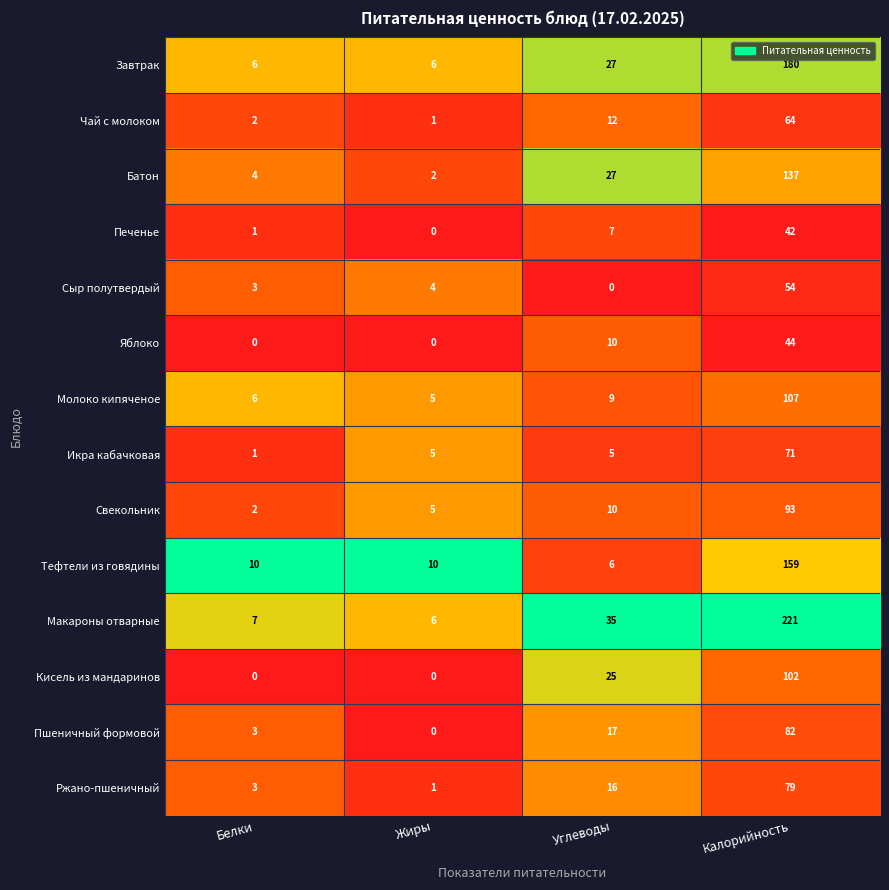

Where is Сыр полутвердый nearest to the value 27?

Жиры